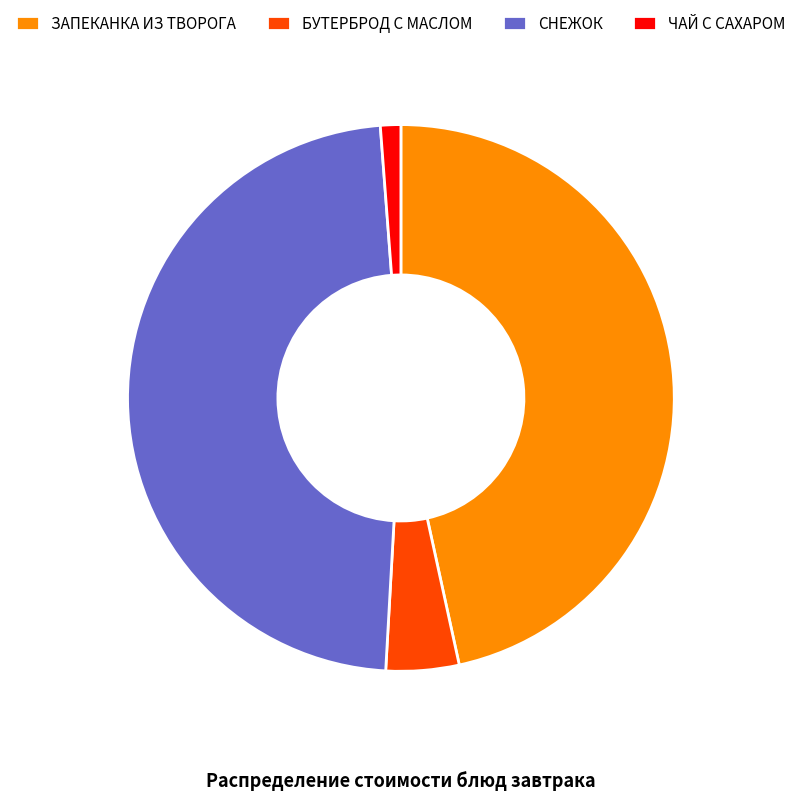

Count the number of slices in the pie.

4